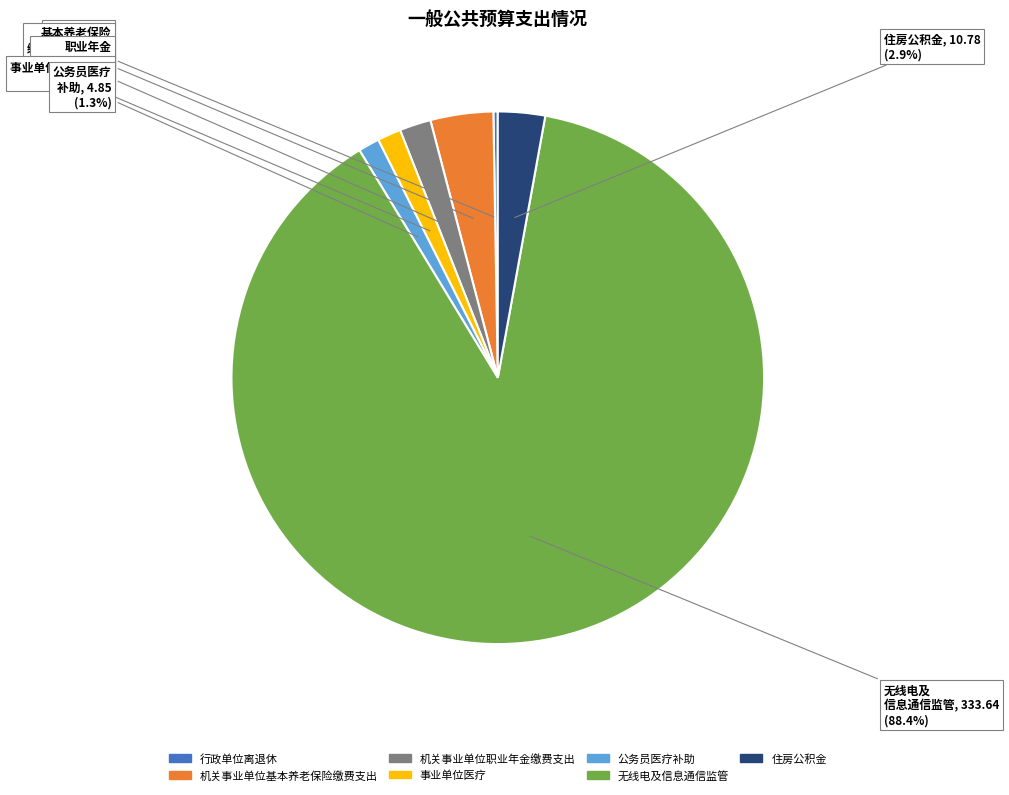

Which slice is the largest?

无线电及信息通信监管